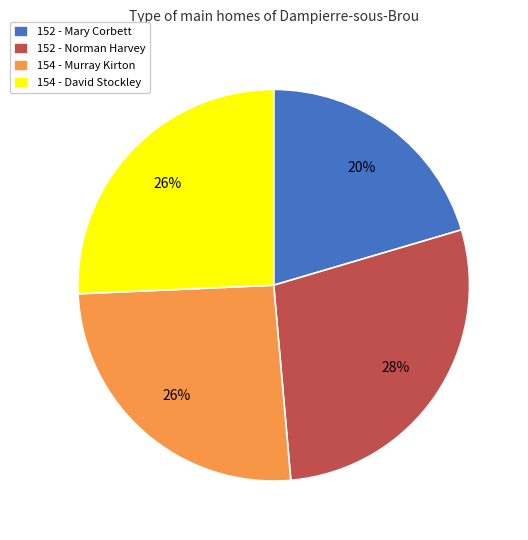

What is the smallest slice in the pie chart?

152 - Mary Corbett